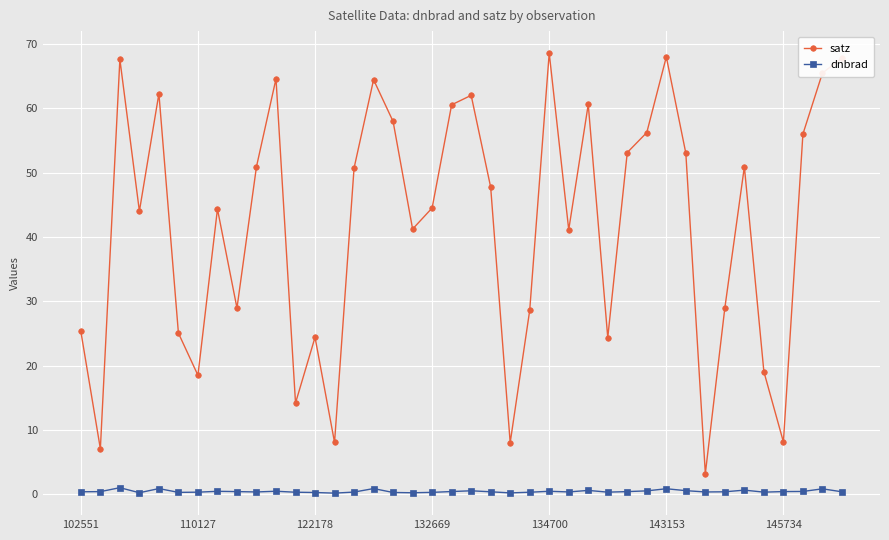

Is this an area chart (filled region under the line)?

No